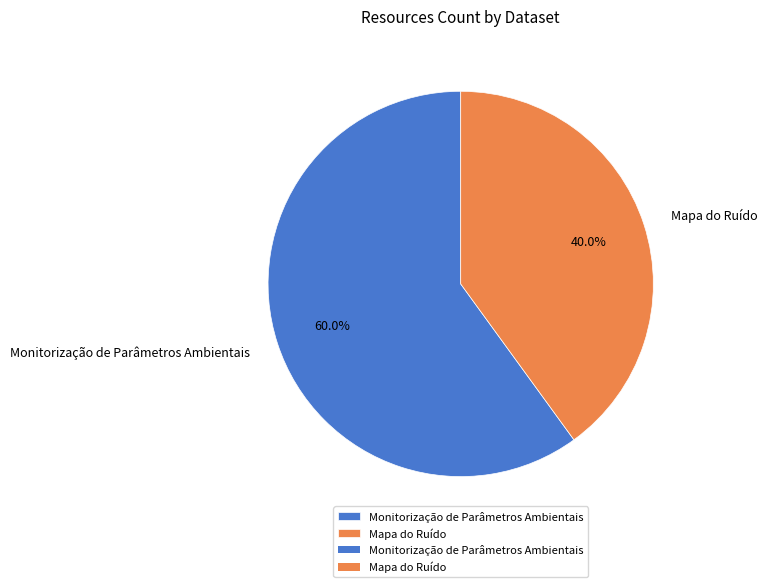

What percentage is the Monitorização de Parâmetros Ambientais slice, to the nearest percent?

60%